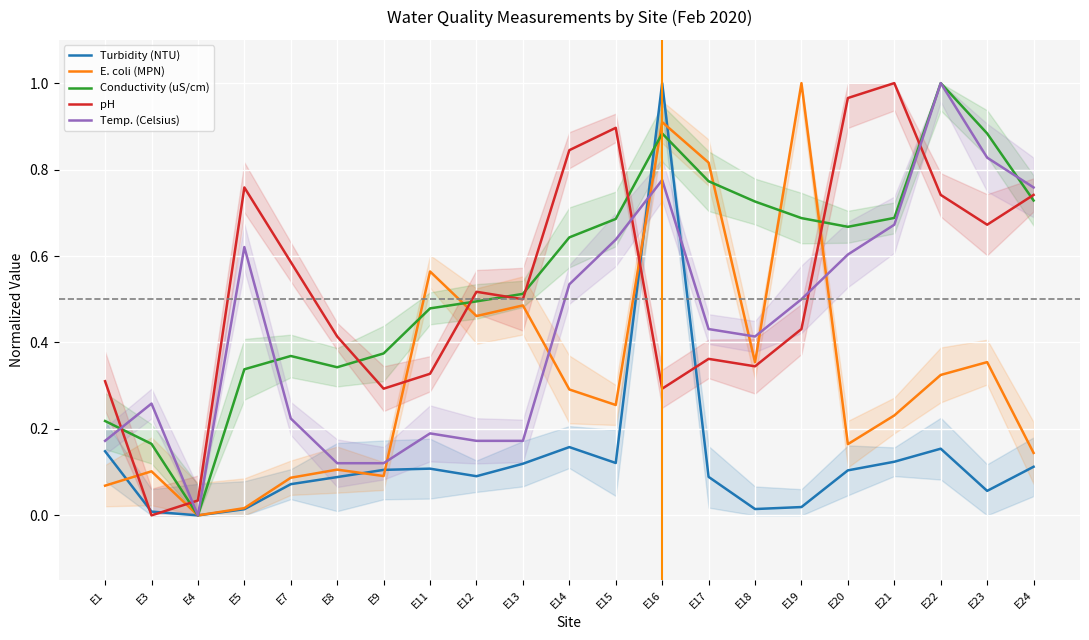

The value of pH at E14 is 0.2. True or false?

False